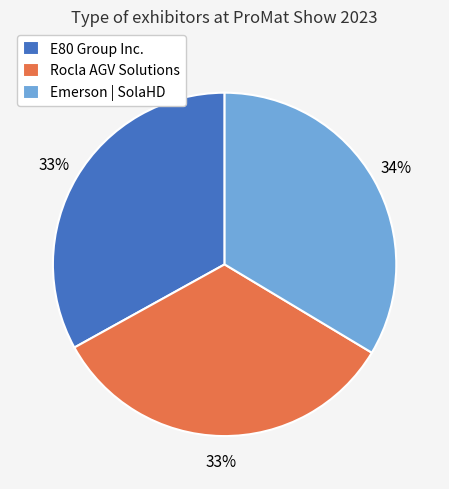

Do E80 Group Inc. and Emerson | SolaHD together represent more than half of the pie?

Yes